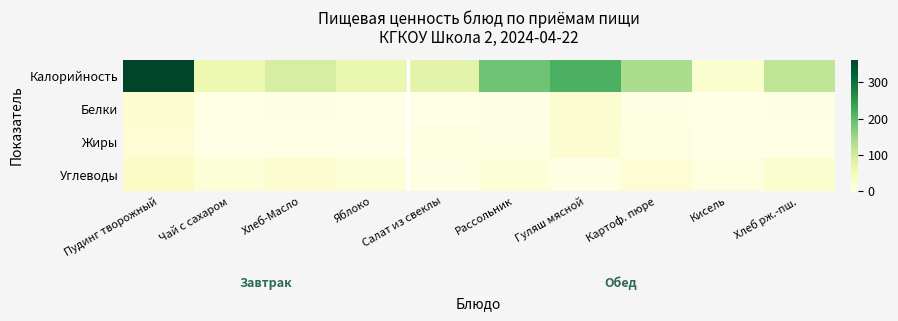

Reading left to right, transcribe all the data shown in this chart.

Калорийность: Пудинг творожный=362.0	Чай с сахаром=60.0	Хлеб-Масло=94.0	Яблоко=64.0	Салат из свеклы=76.0	Рассольник=187.0	Гуляш мясной=217.0	Картоф. пюре=138.0	Кисель=25.0	Хлеб рж.-пш.=117.0
Белки: Пудинг творожный=21.0	Чай с сахаром=0.0	Хлеб-Масло=3.0	Яблоко=0.6	Салат из свеклы=1.0	Рассольник=2.0	Гуляш мясной=21.0	Картоф. пюре=3.0	Кисель=0.0	Хлеб рж.-пш.=4.0
Жиры: Пудинг творожный=16.0	Чай с сахаром=0.0	Хлеб-Масло=0.3	Яблоко=0.6	Салат из свеклы=6.0	Рассольник=4.0	Гуляш мясной=22.0	Картоф. пюре=7.0	Кисель=0.0	Хлеб рж.-пш.=0.4
Углеводы: Пудинг творожный=33.0	Чай с сахаром=15.0	Хлеб-Масло=20.0	Яблоко=13.0	Салат из свеклы=4.0	Рассольник=13.0	Гуляш мясной=4.0	Картоф. пюре=16.0	Кисель=6.0	Хлеб рж.-пш.=25.0